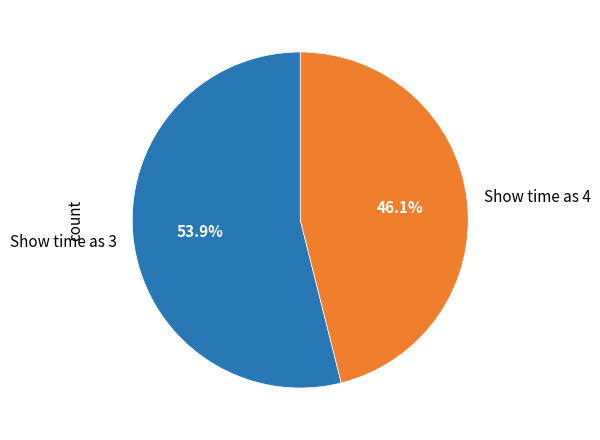

Which has a higher value, Show time as 3 or Show time as 4?

Show time as 3